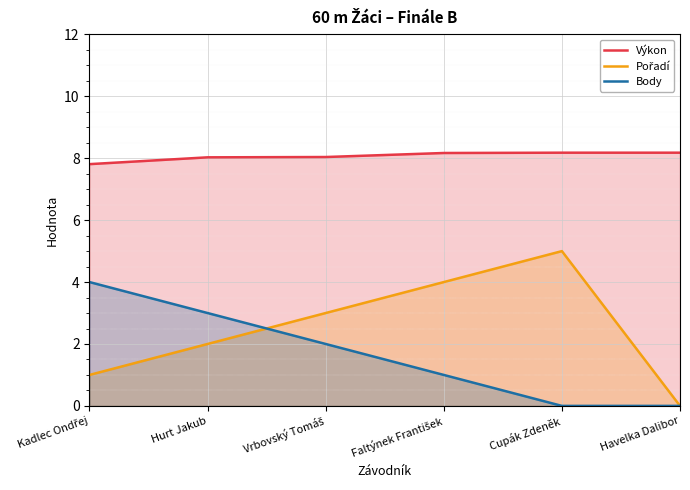

Which series changed the most between Kadlec Ondřej and Hurt Jakub?

Pořadí